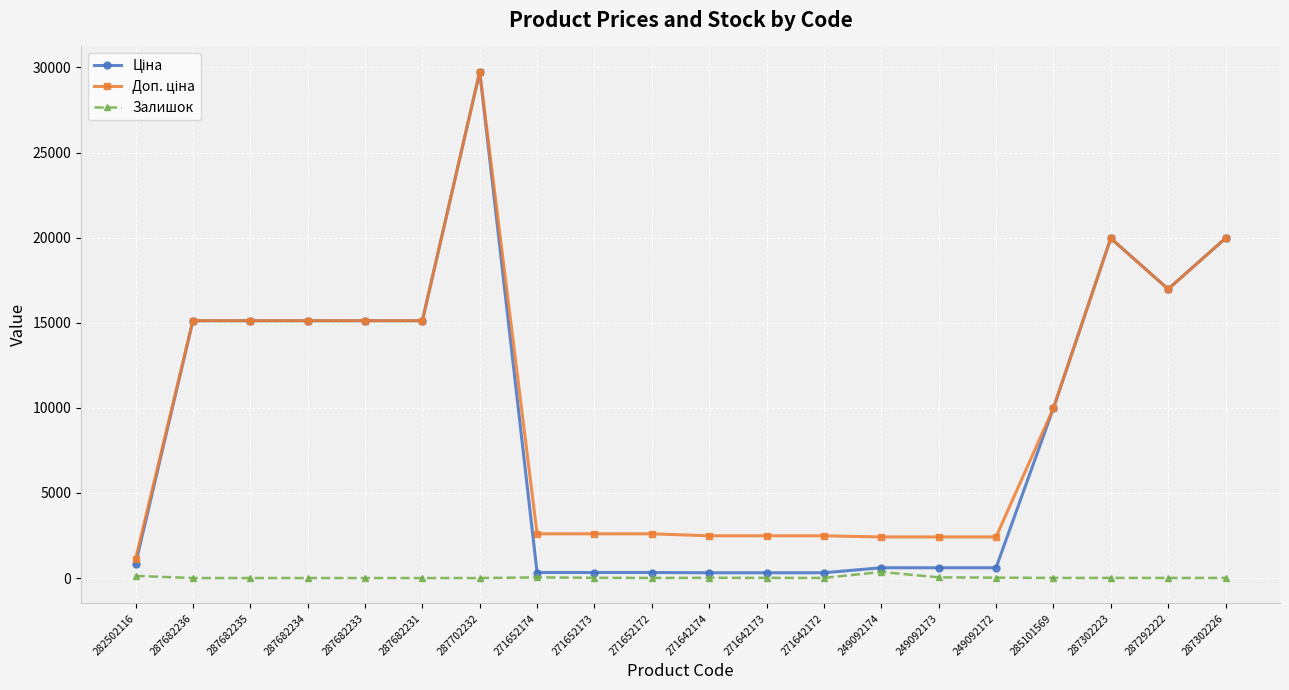

What is the difference between the highest and lowest values at 287682236?

15120.0